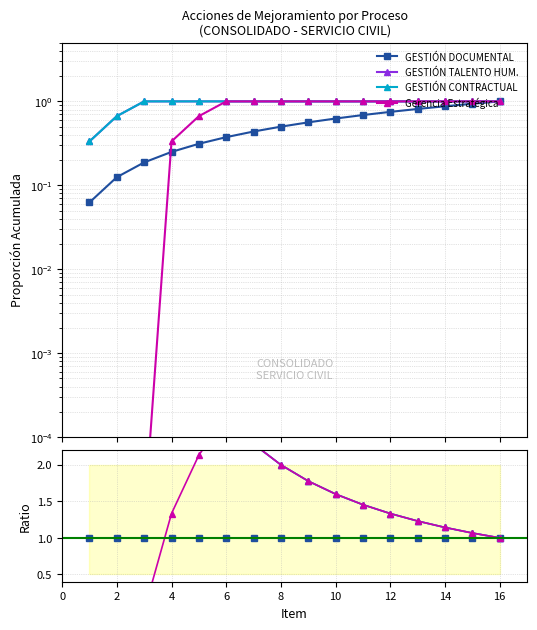

At 8, list the series in order from smallest to largest.

GESTIÓN DOCUMENTAL, Gerencia Estratégica, GESTIÓN TALENTO HUM., GESTIÓN CONTRACTUAL